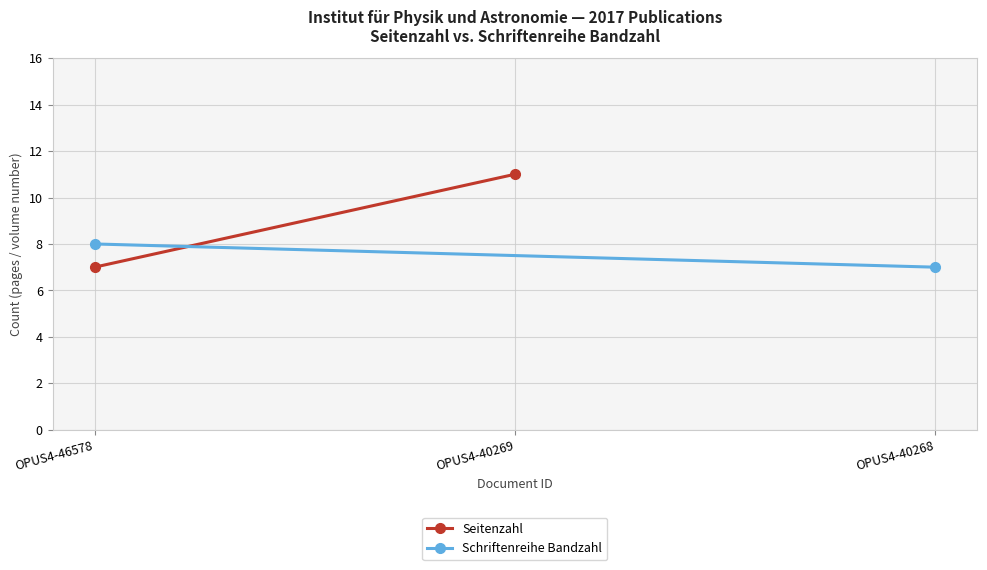

Between OPUS4-46578 and OPUS4-40269, which series saw the biggest shift?

Seitenzahl